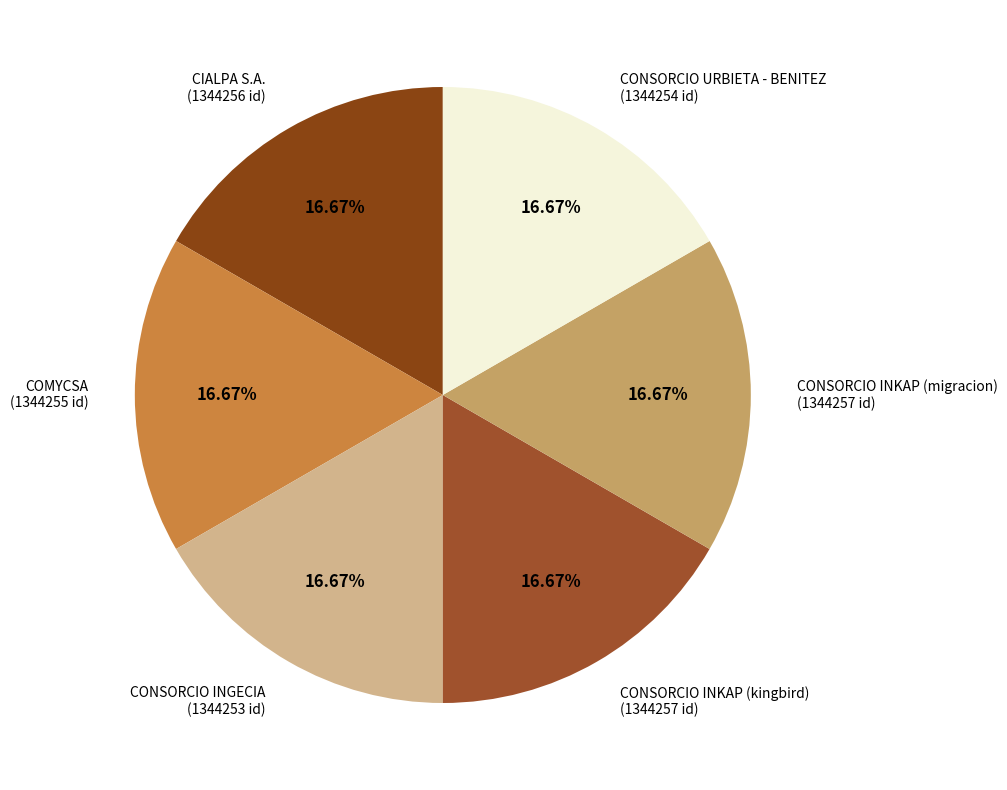

Approximately how many times larger is the value at CONSORCIO URBIETA - BENITEZ compared to COMYCSA?

1.0